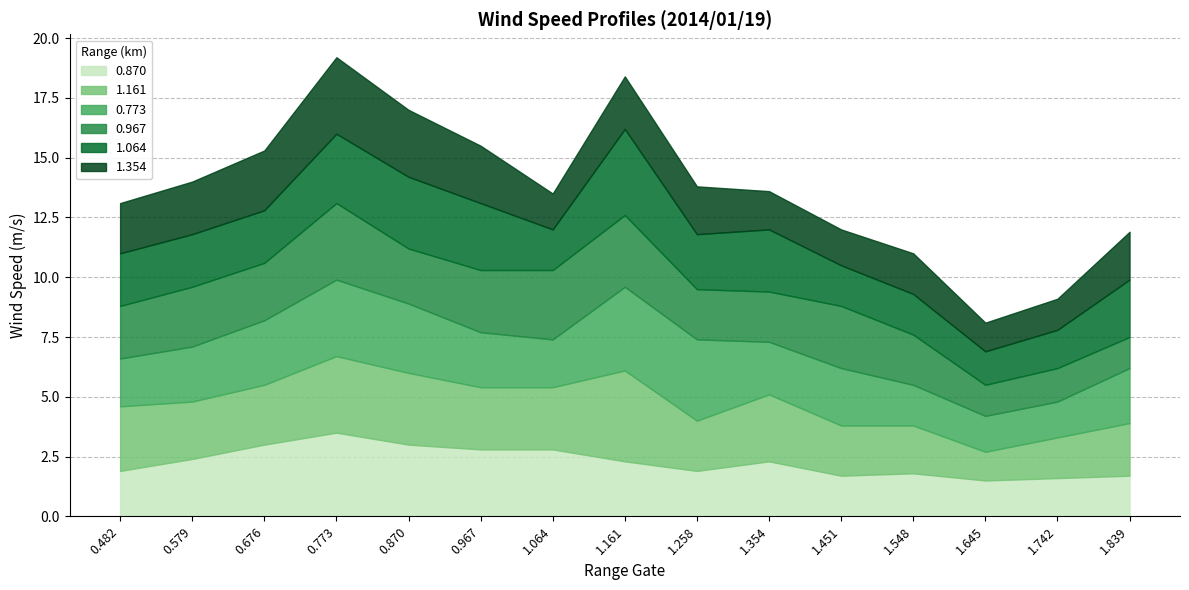

True or false: 1.161 and 0.773 cross at least once.

True